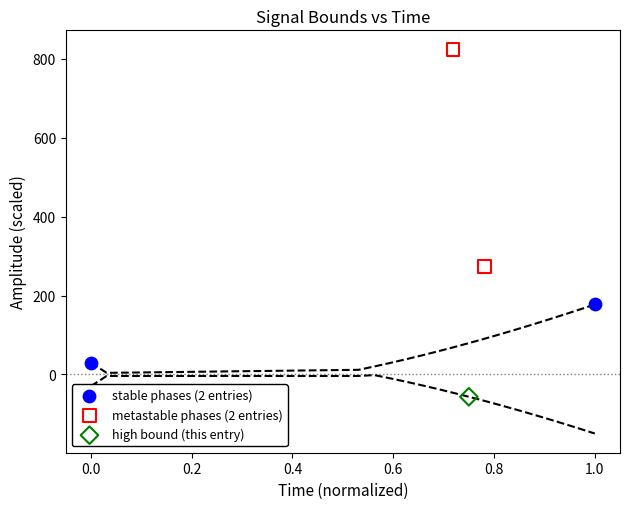

Which series contains the highest Y value?

metastable phases (2 entries)